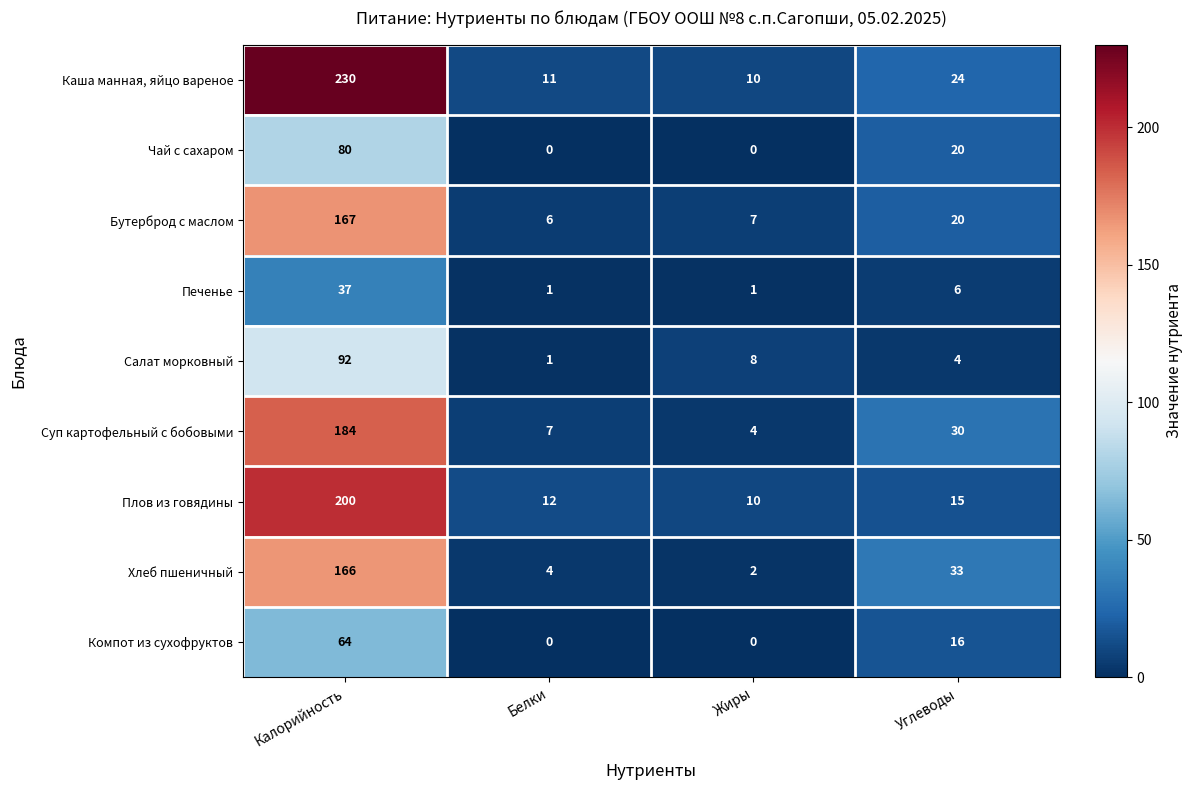

What is the greatest value displayed?

230